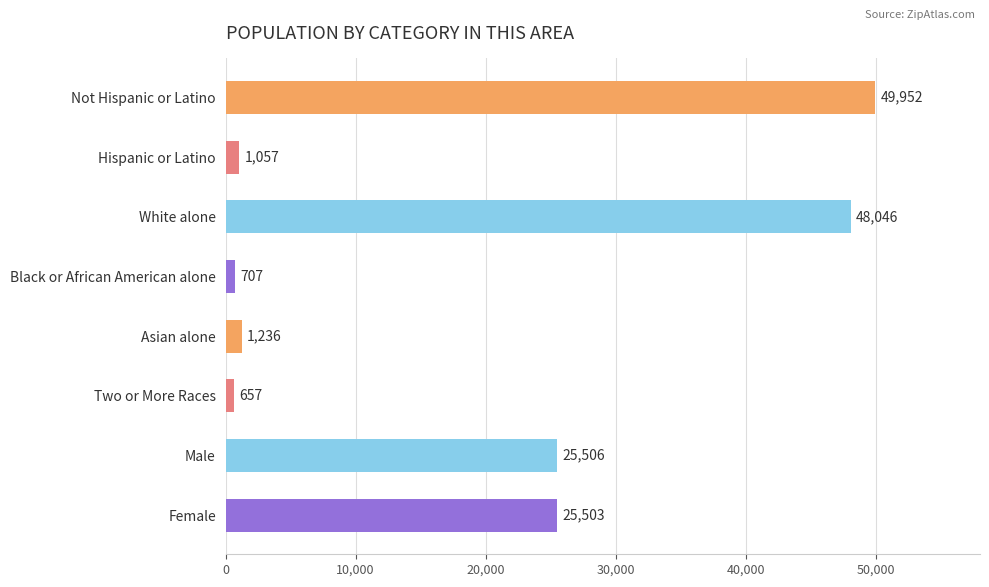

How many data points does each series have?

8